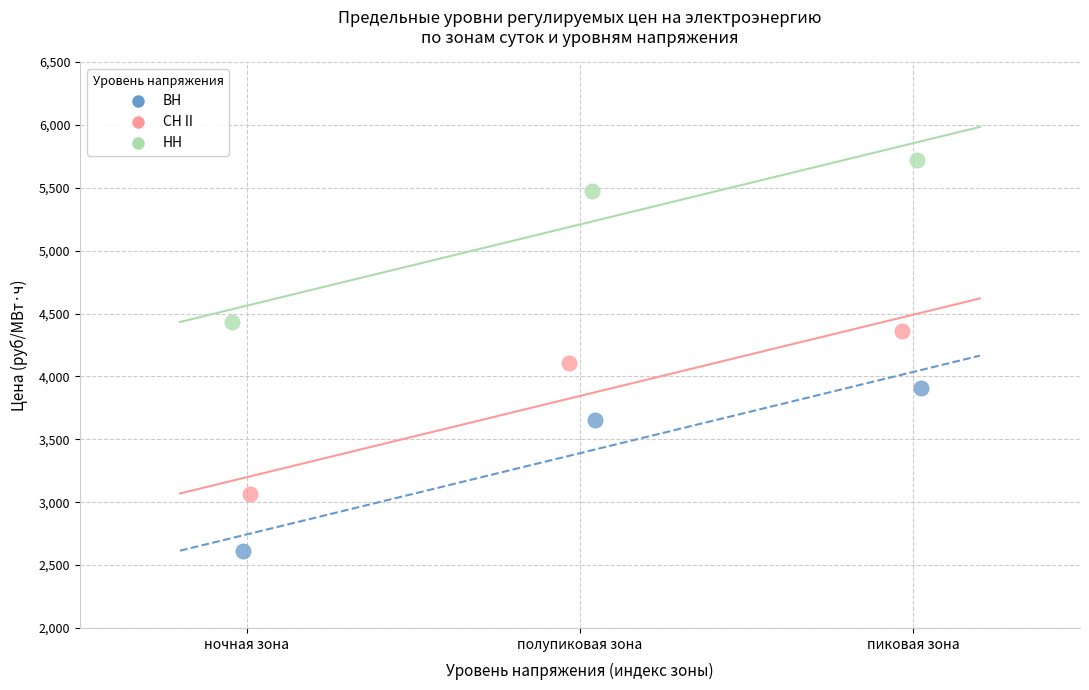

Which series contains the highest Y value?

НН